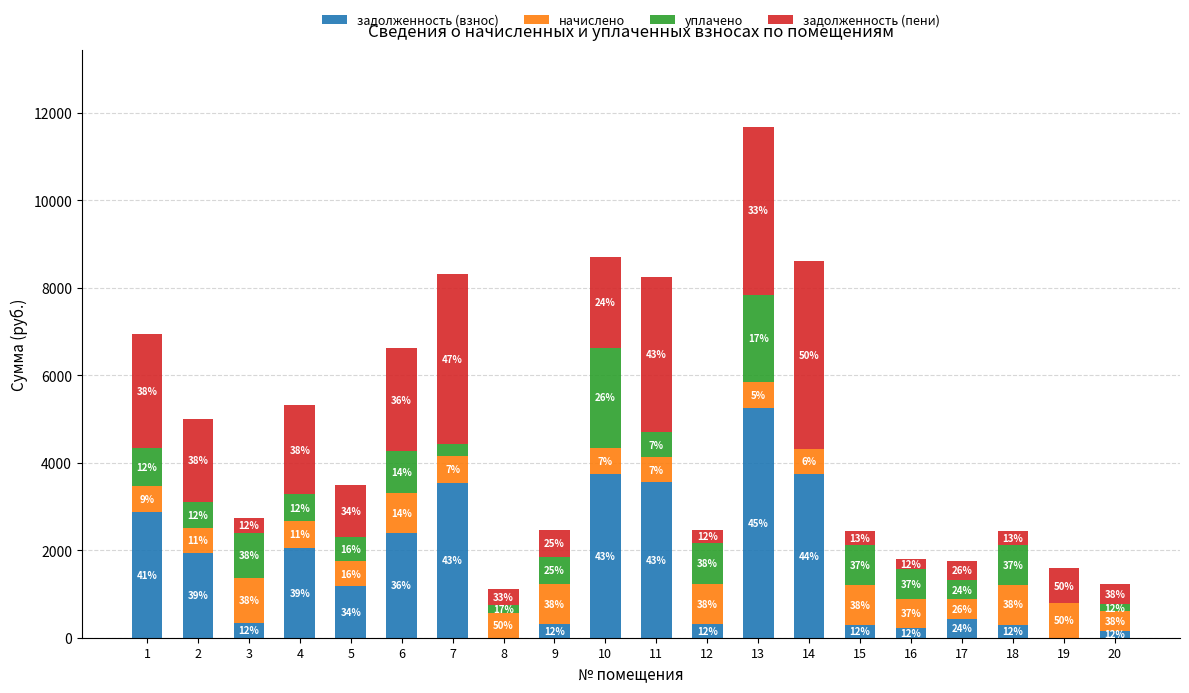

Does the chart contain stacked bars?

Yes